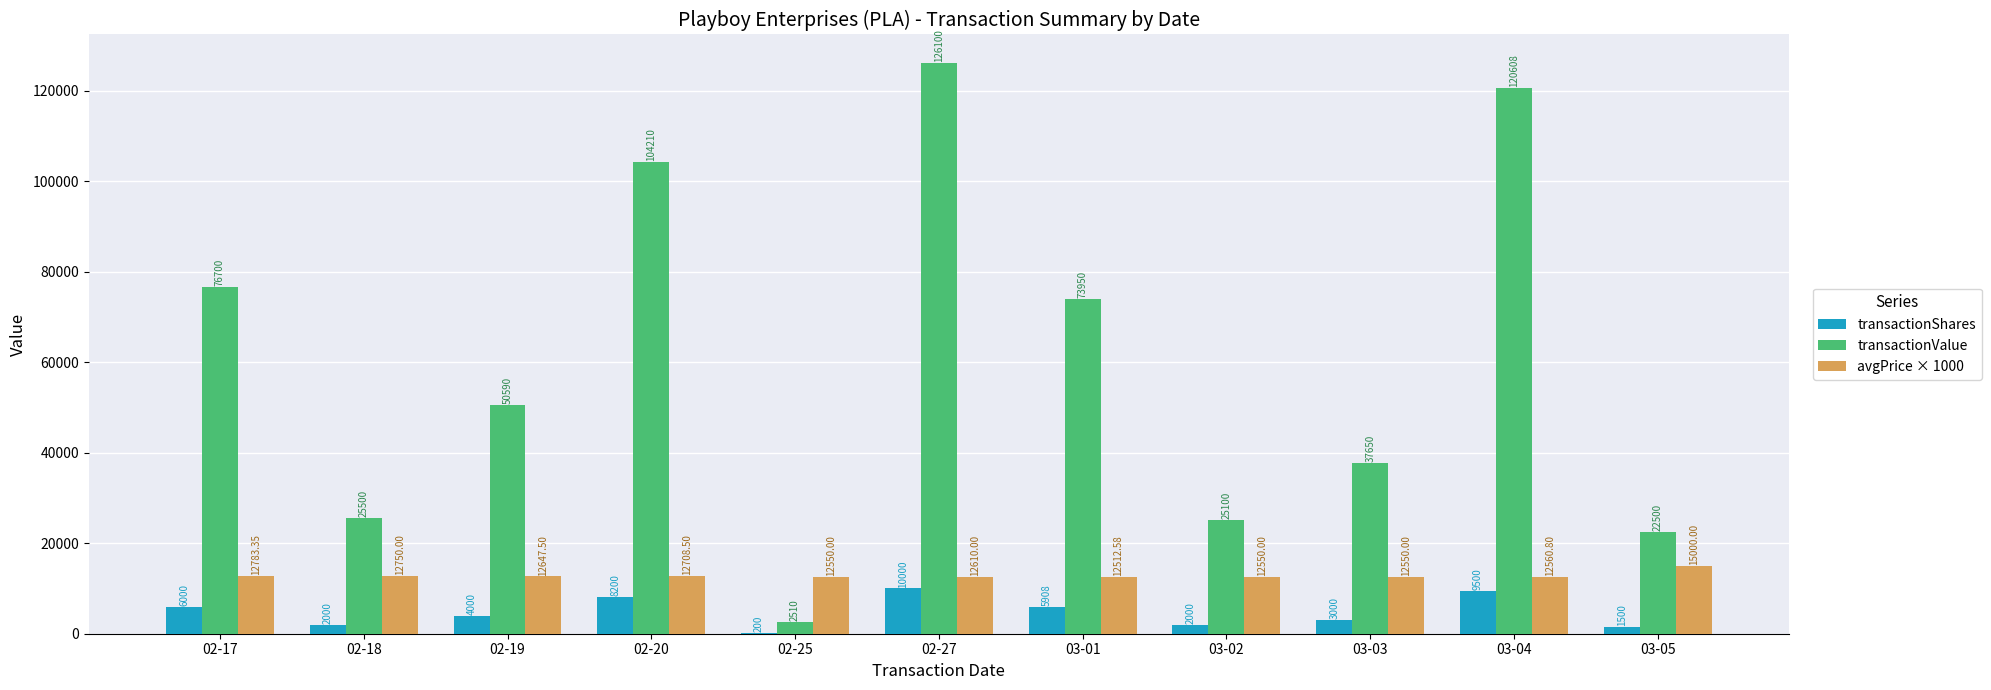

Which series changed the most between 02-25 and 03-04?

transactionValue